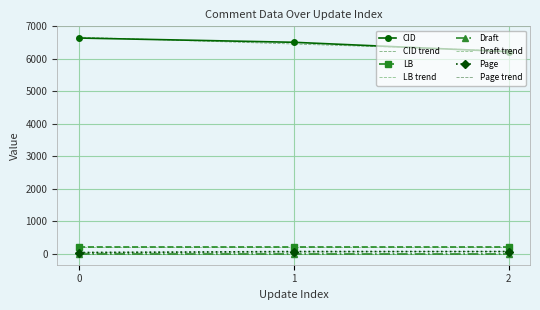

List the labels in order of CID value, largest first.

0, 1, 2